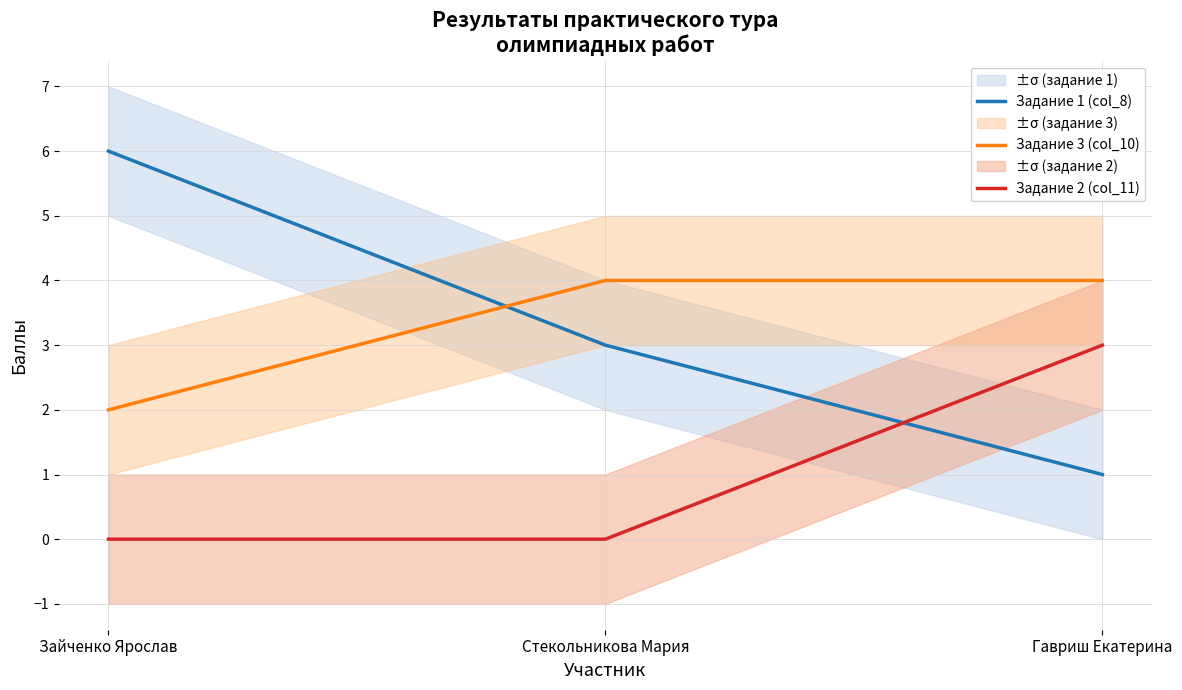

At which category is the sum across all series the highest?

Зайченко Ярослав